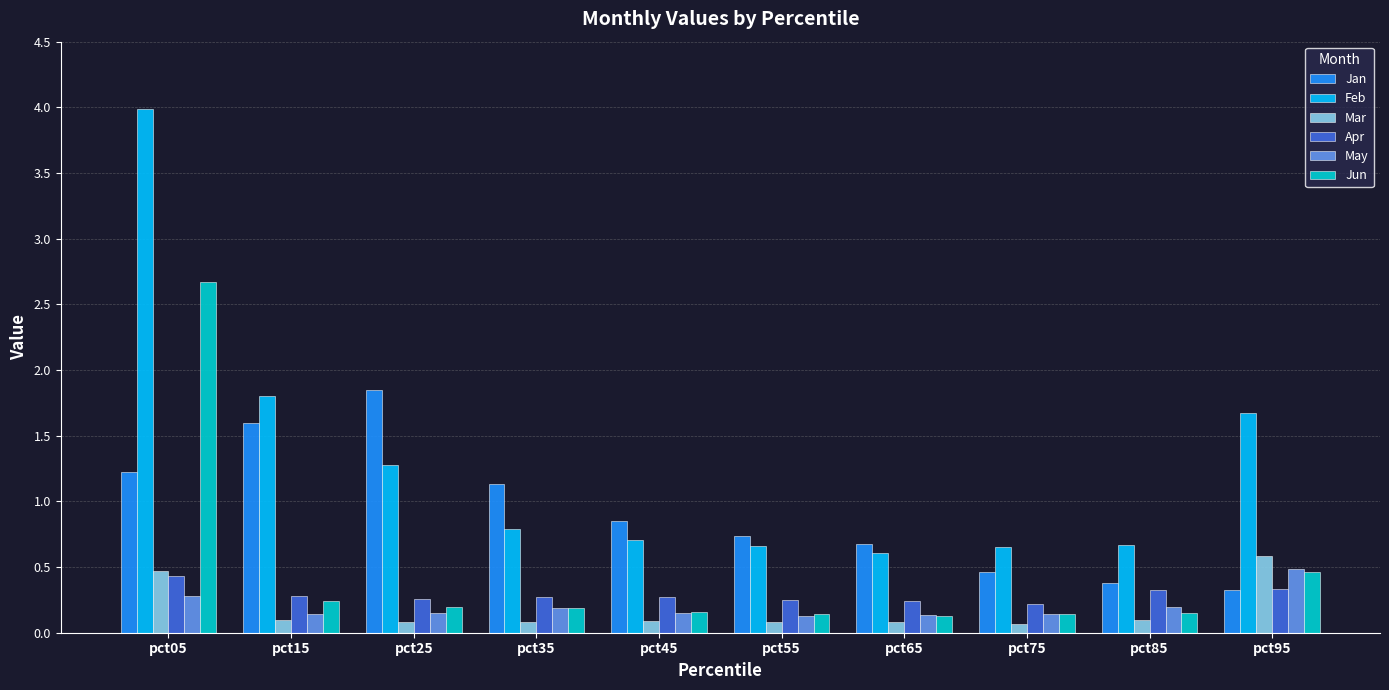

What are all the series names shown in the legend?

Jan, Feb, Mar, Apr, May, Jun